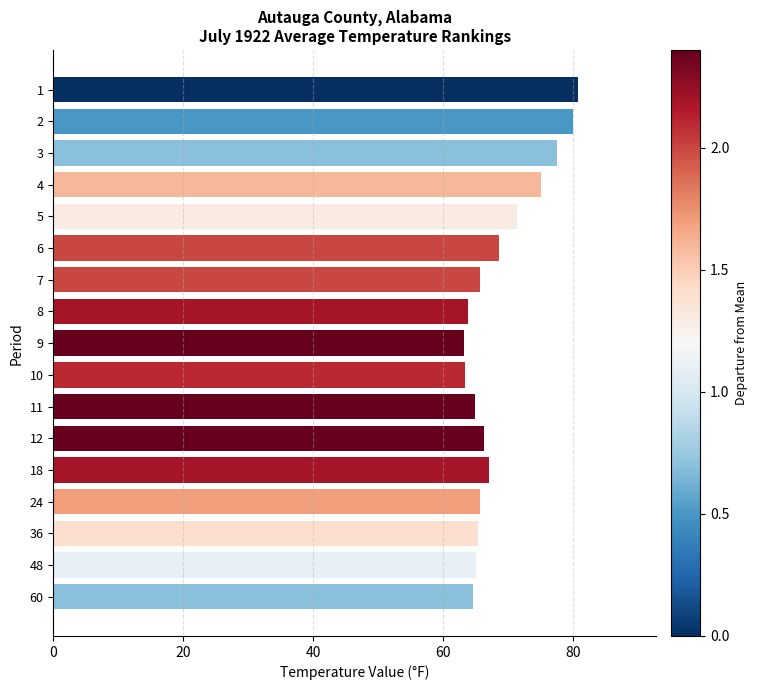

What is the smallest value displayed?

63.2